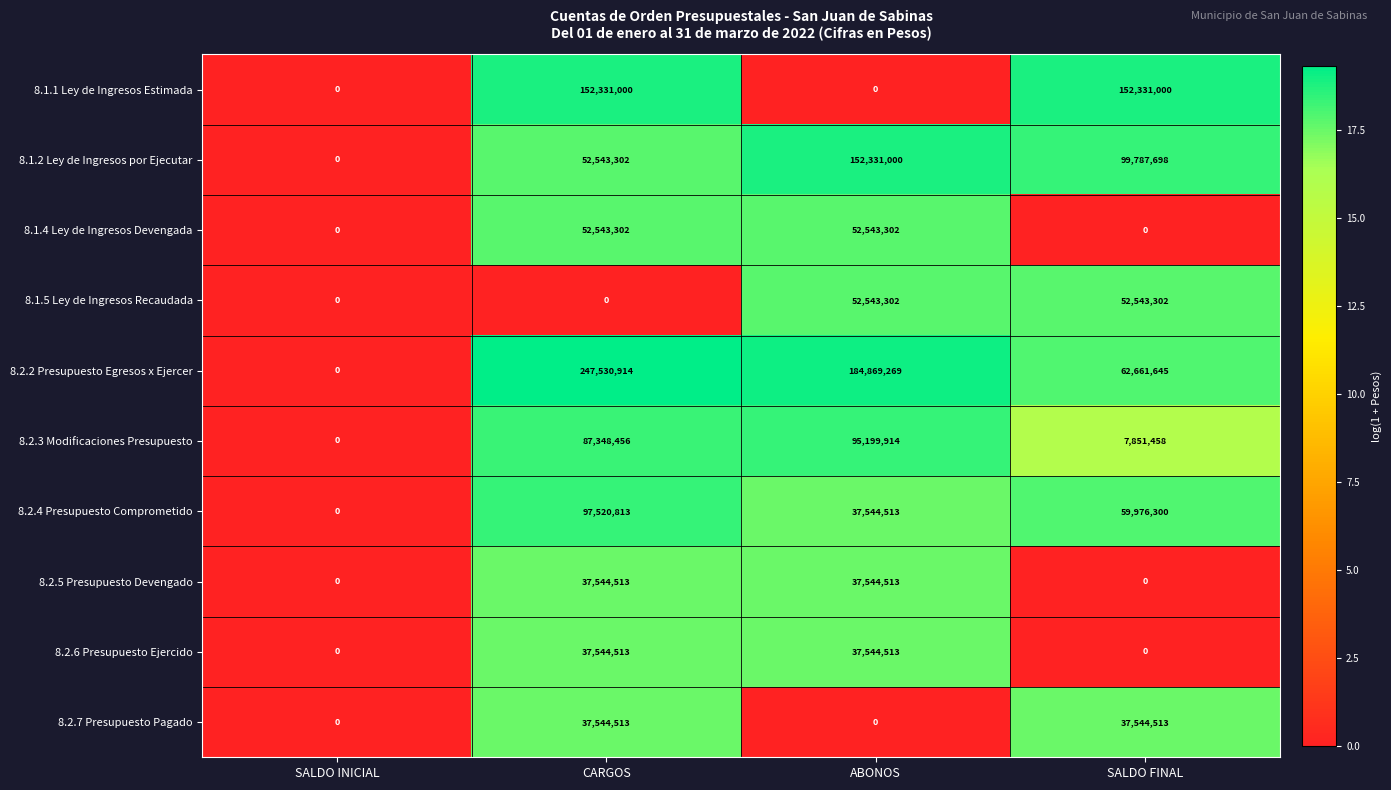

Read the 8.2.2 Presupuesto Egresos x Ejercer value at ABONOS, to the nearest 50.

184869250